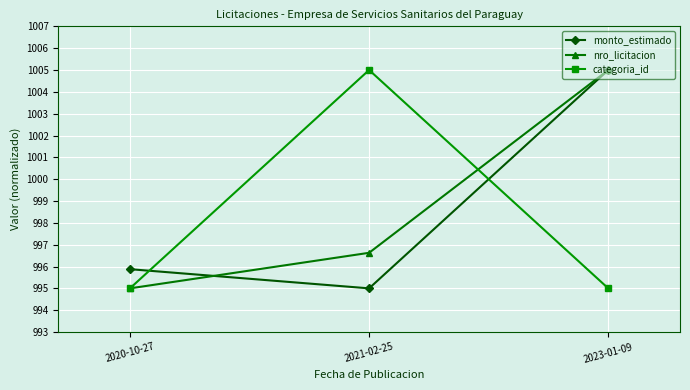

At which label does monto_estimado reach its minimum?

2021-02-25